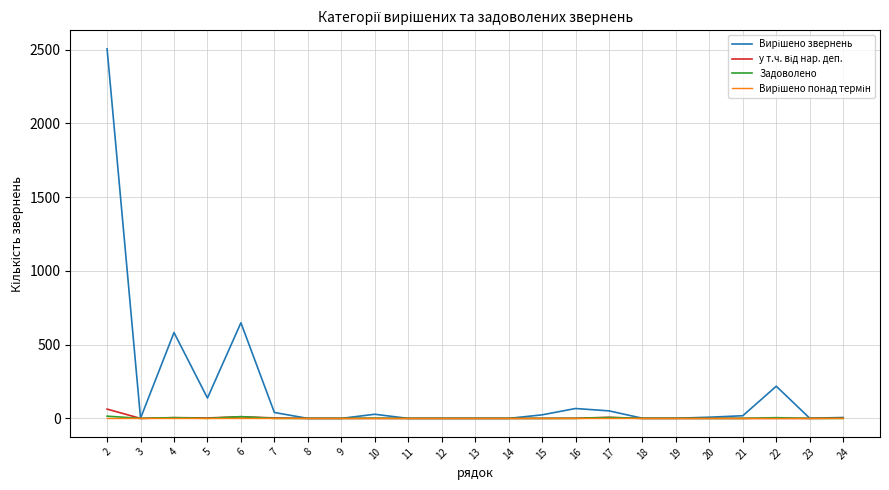

What is the greatest value displayed?

2505